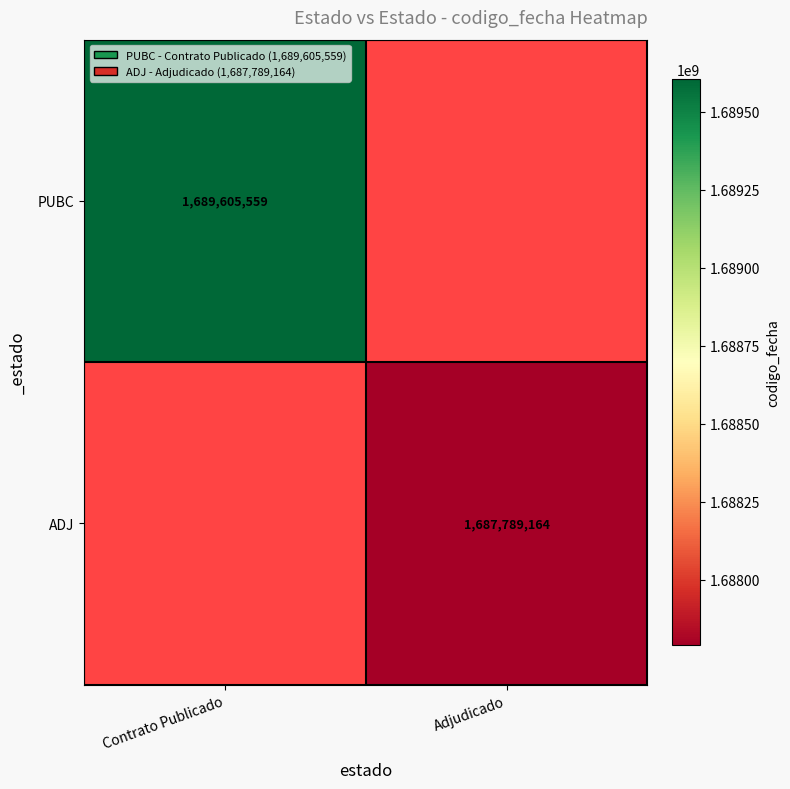

True or false: ADJ has a value of 886312833 at Adjudicado.

False